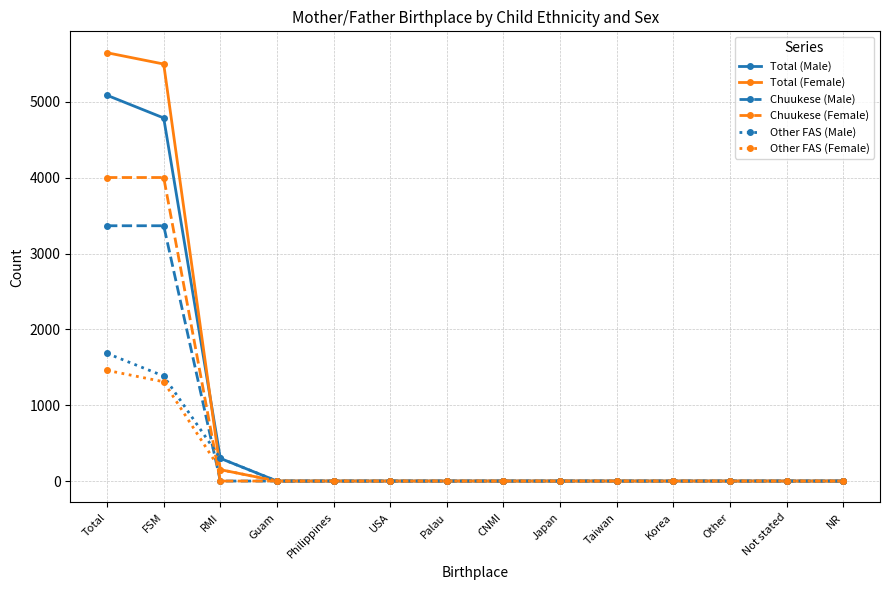

At which label does Other FAS (Female) reach its peak?

Total